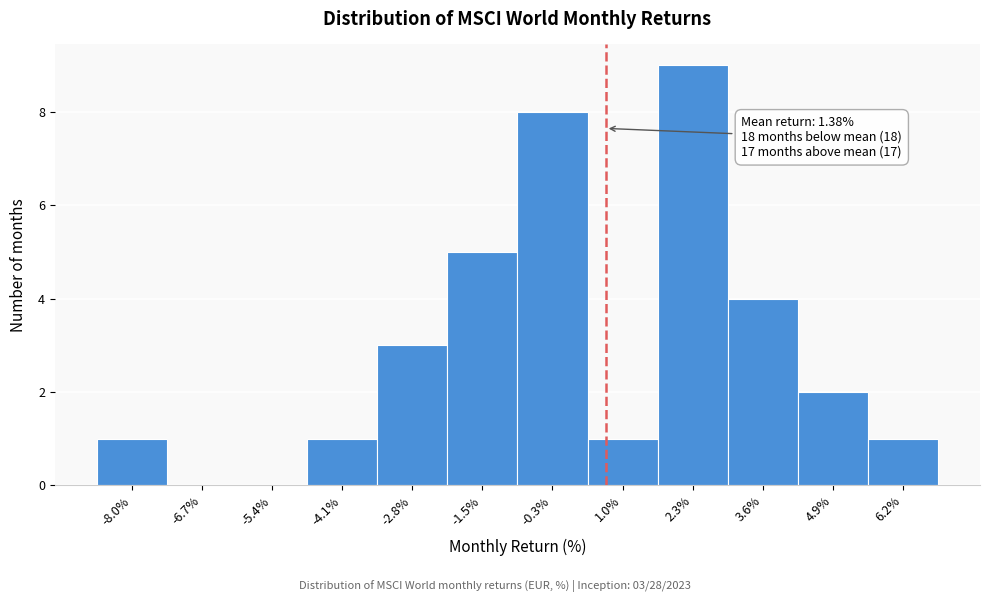

Reading right to left, extract all data points from this chart.

6.2%=1	4.9%=2	3.6%=4	2.3%=9	1.0%=1	-0.3%=8	-1.5%=5	-2.8%=3	-4.1%=1	-5.4%=0	-6.7%=0	-8.0%=1